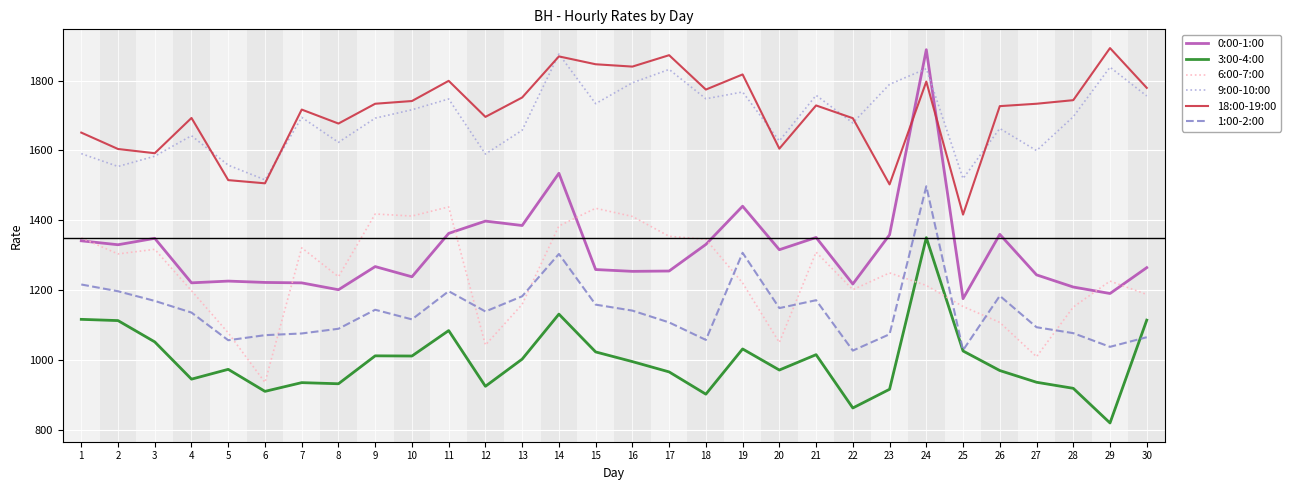

Which series has the largest range (max minus min)?

0:00-1:00